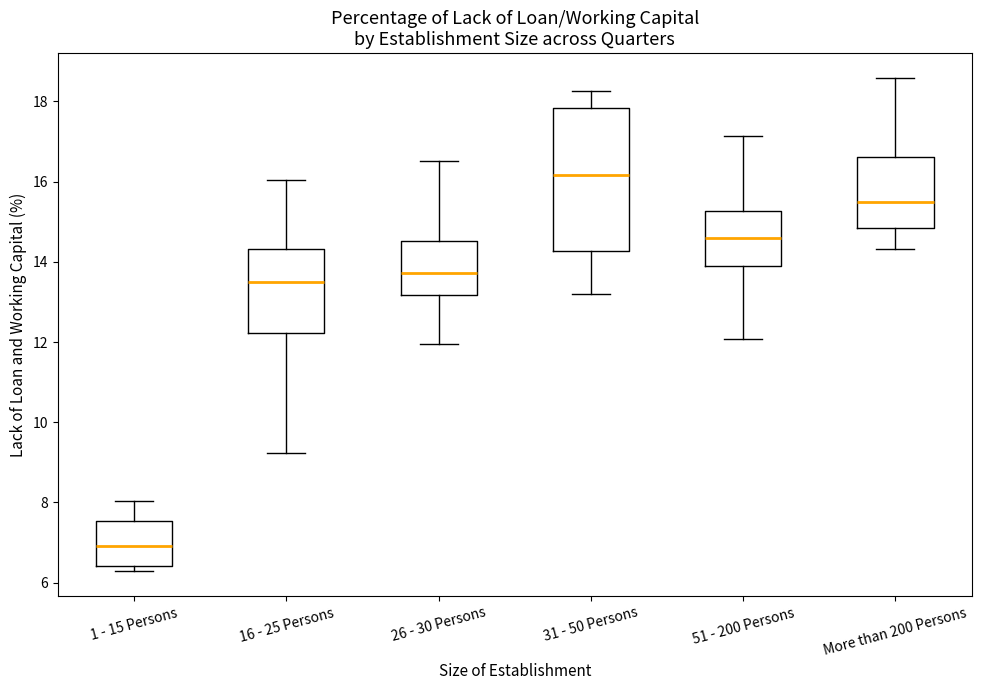

Reading left to right, transcribe this box plot: for each box, give where its median line is, the range the box spans, and where its two whiskers end, as read against the y-axis. The values are not printed on the chart, so give them approximately, as read against the axis.

1 - 15 Persons: median 7.0, box 6.4 to 7.6, whiskers 6.2 to 8.0
16 - 25 Persons: median 13.4, box 12.2 to 14.4, whiskers 9.2 to 16.0
26 - 30 Persons: median 13.8, box 13.2 to 14.6, whiskers 12.0 to 16.6
31 - 50 Persons: median 16.2, box 14.2 to 17.8, whiskers 13.2 to 18.2
51 - 200 Persons: median 14.6, box 14.0 to 15.2, whiskers 12.0 to 17.2
More than 200 Persons: median 15.4, box 14.8 to 16.6, whiskers 14.4 to 18.6